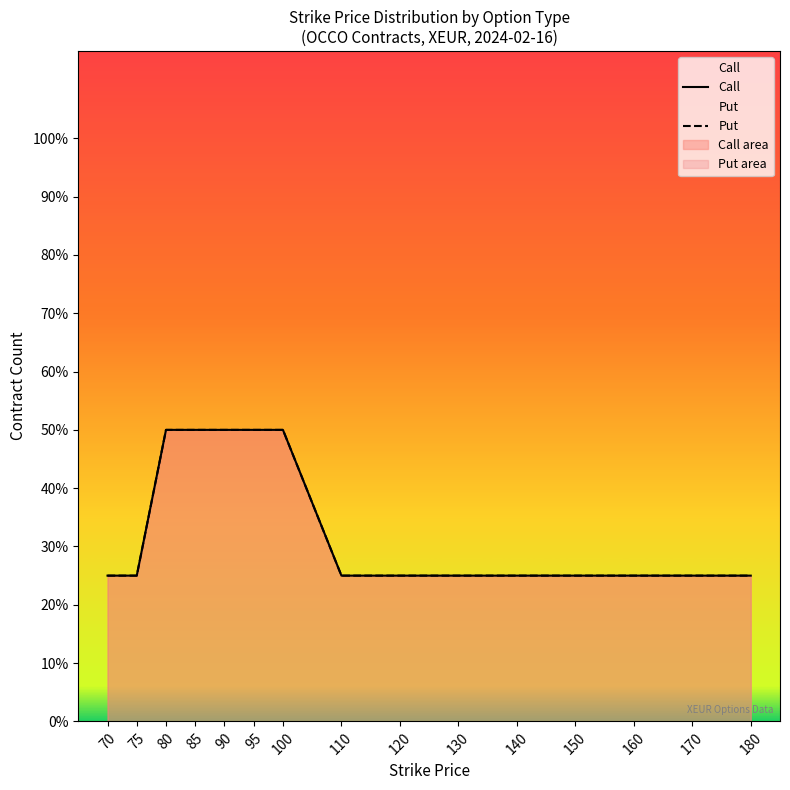

Which series contains the lowest Y value?

Call